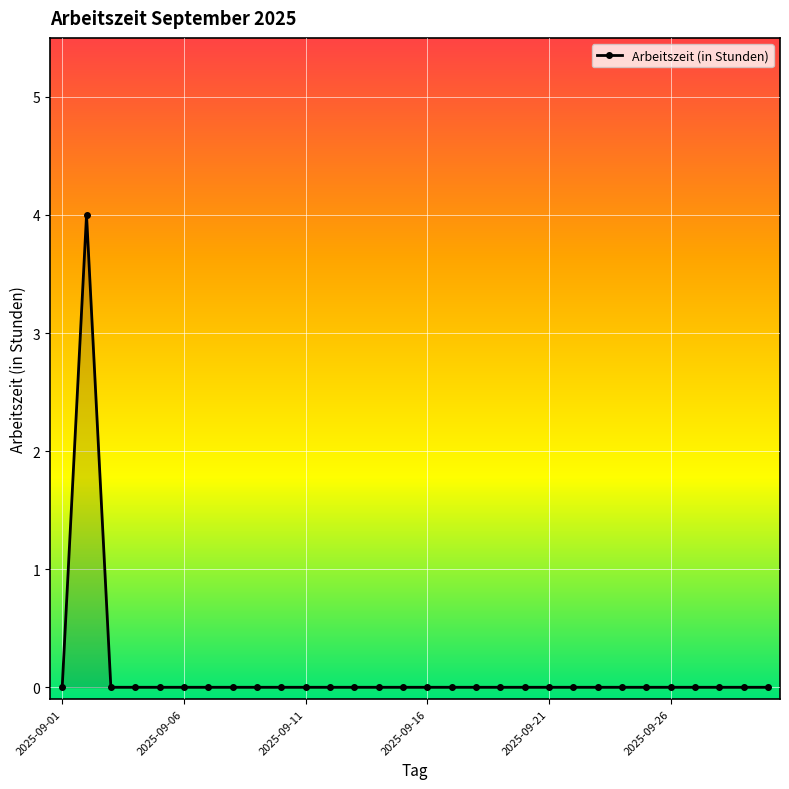

What is the sum of all values?

4